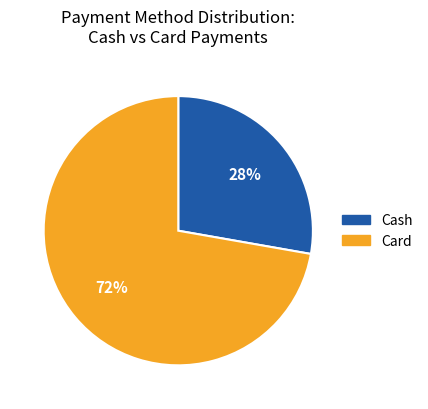

How many segments does this pie chart have?

2